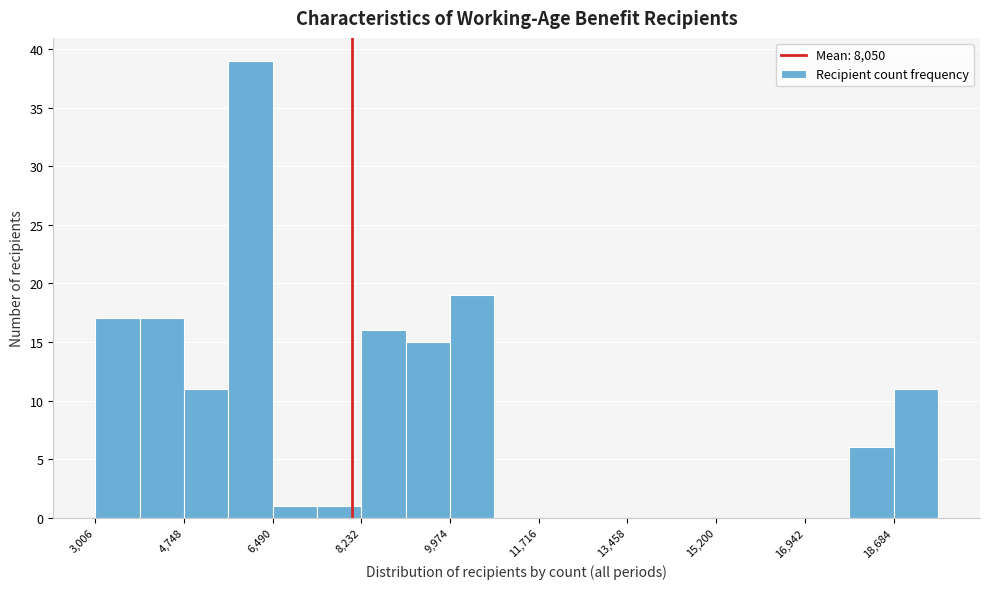

Reading left to right, list every bar in this chart as the range it spans on the x-axis followed by its height. Neither the bar edges nor the heights are printed on the chart, so give them approximately, as read against the axes.

3000 to 3800: 17
3800 to 4800: 17
4800 to 5600: 11
5600 to 6400: 39
6400 to 7400: 1
7400 to 8200: 1
8200 to 9200: 16
9200 to 10000: 15
10000 to 10800: 19
10800 to 11800: 0
11800 to 12600: 0
12600 to 13400: 0
13400 to 14400: 0
14400 to 15200: 0
15200 to 16000: 0
16000 to 17000: 0
17000 to 17800: 0
17800 to 18600: 6
18600 to 19600: 11